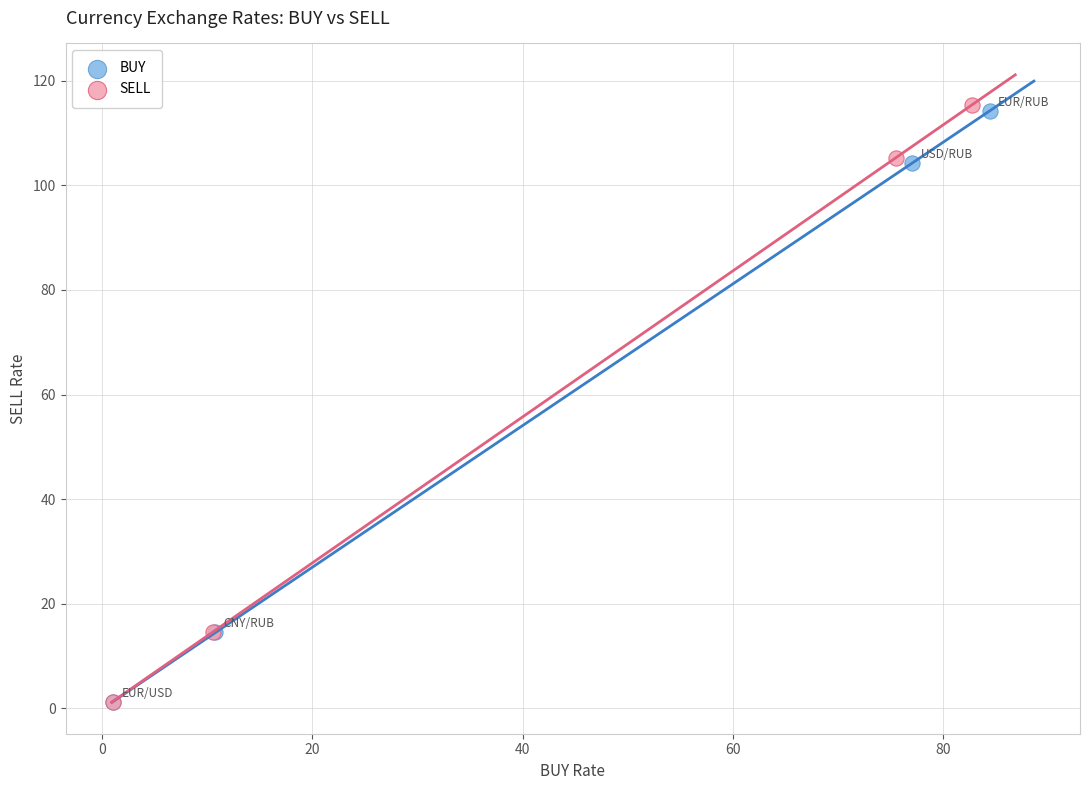

Which series has the largest Y range (max minus min)?

SELL